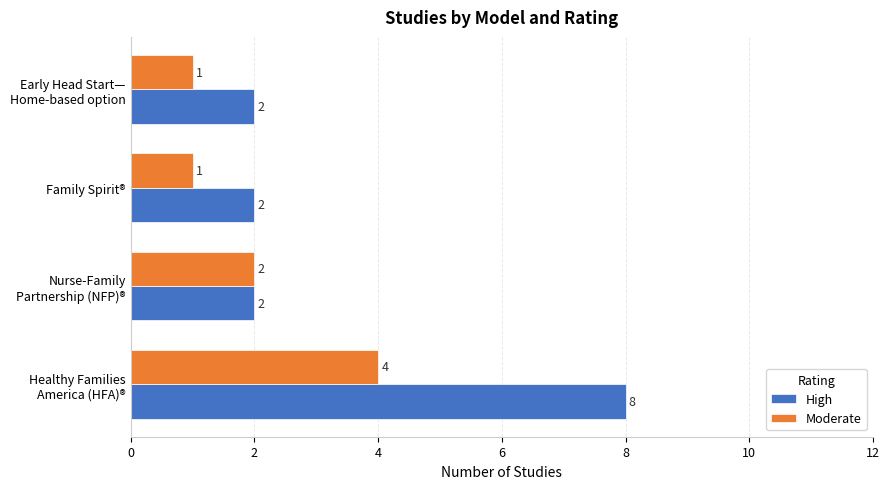

Which series has the largest total across all categories?

High